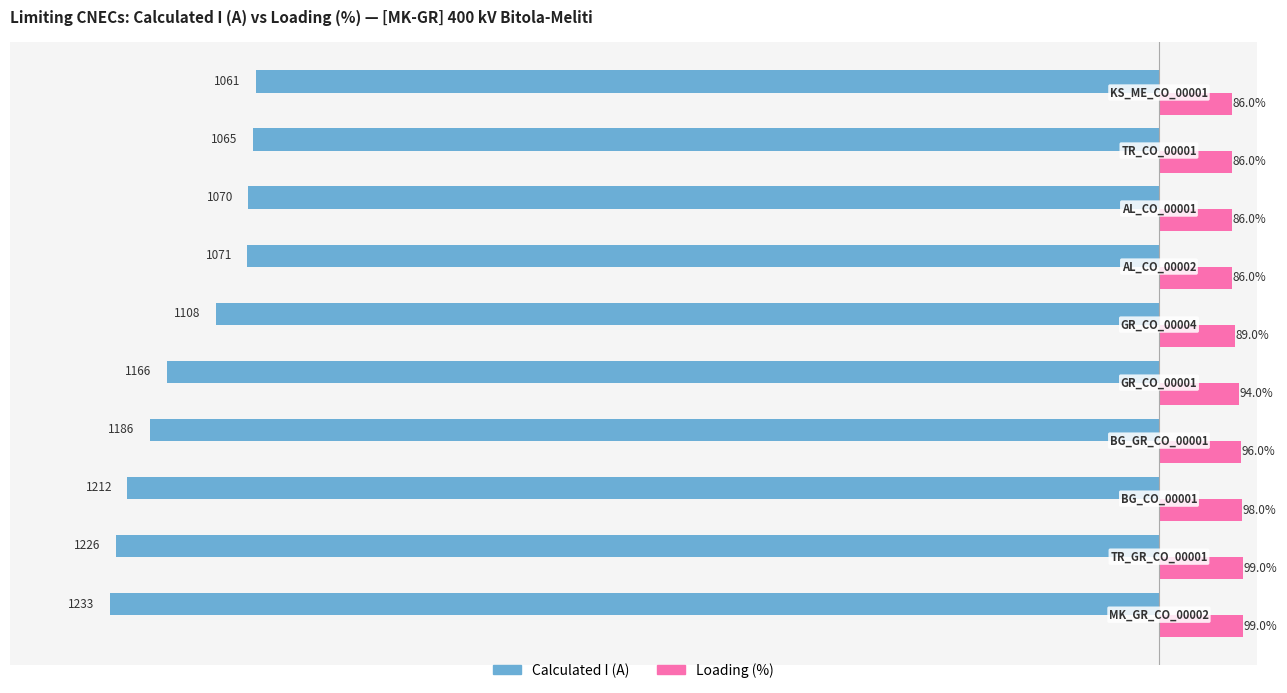

Which series has the largest total across all categories?

Loading (%)